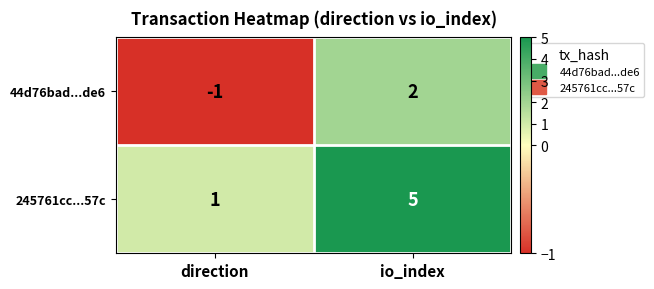

Reading left to right, what are all the values shown in this chart?

44d76bad...de6: direction=-1	io_index=2
245761cc...57c: direction=1	io_index=5